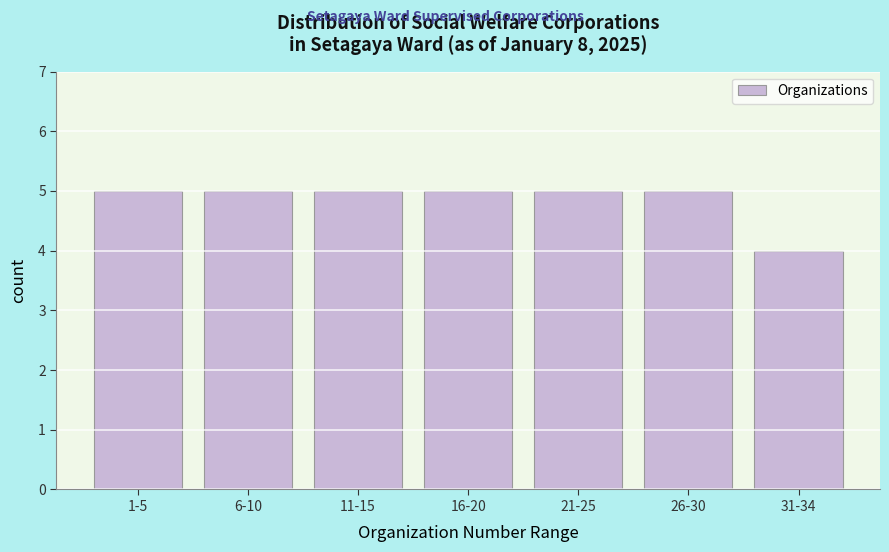

Reading right to left, extract all data points from this chart.

4	5	5	5	5	5	5